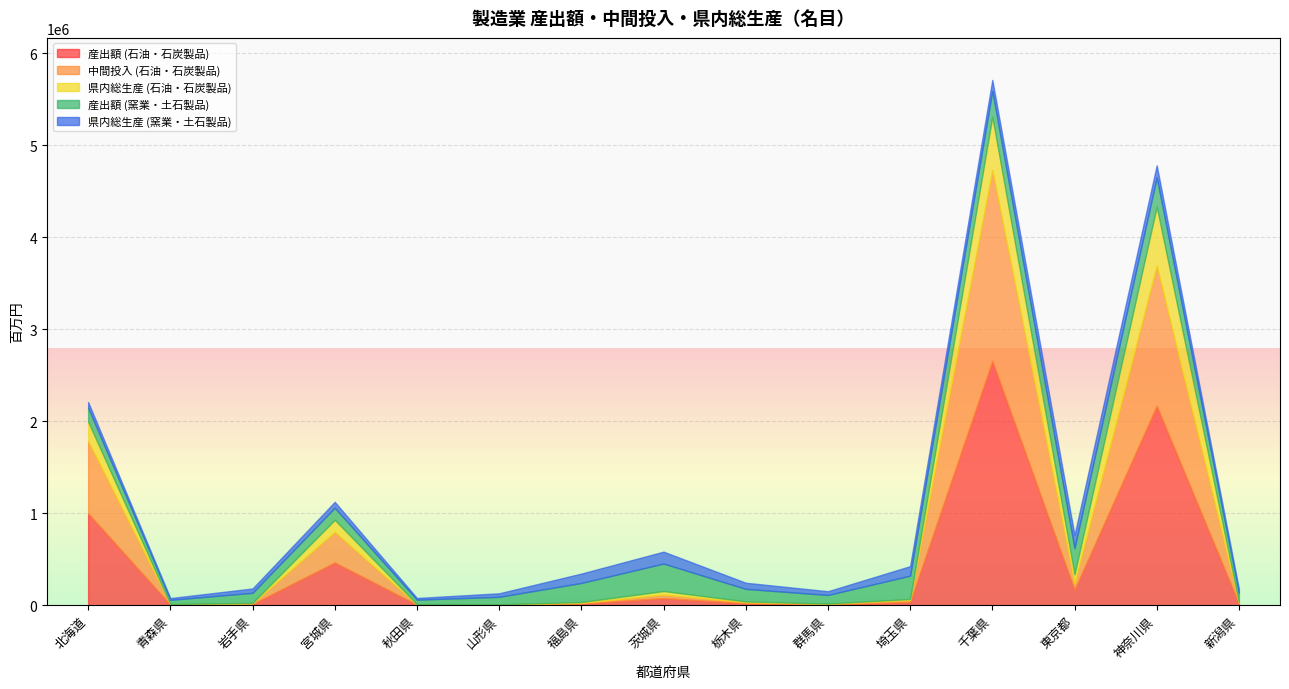

What are all the series names shown in the legend?

産出額 (石油・石炭製品), 中間投入 (石油・石炭製品), 県内総生産 (石油・石炭製品), 産出額 (窯業・土石製品), 県内総生産 (窯業・土石製品)